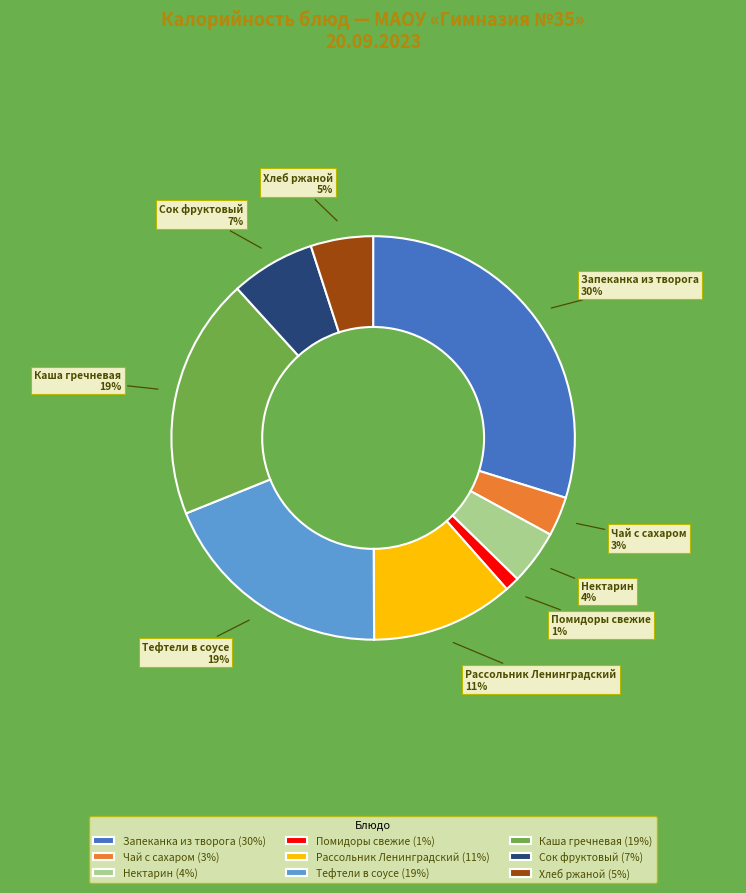

True or false: Нектарин accounts for 18% of the total.

False